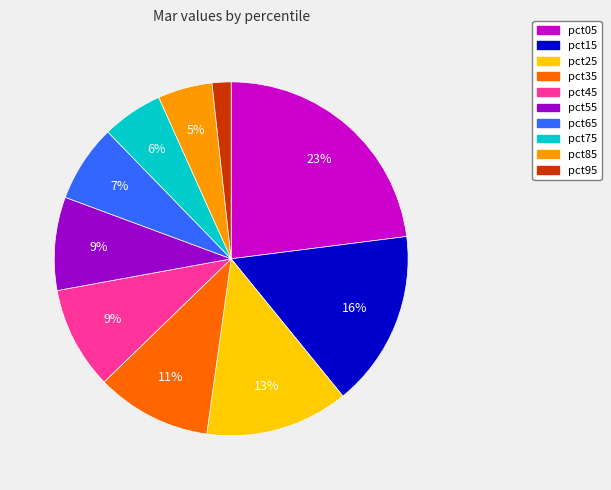

What percentage is the pct05 slice, to the nearest percent?

23%